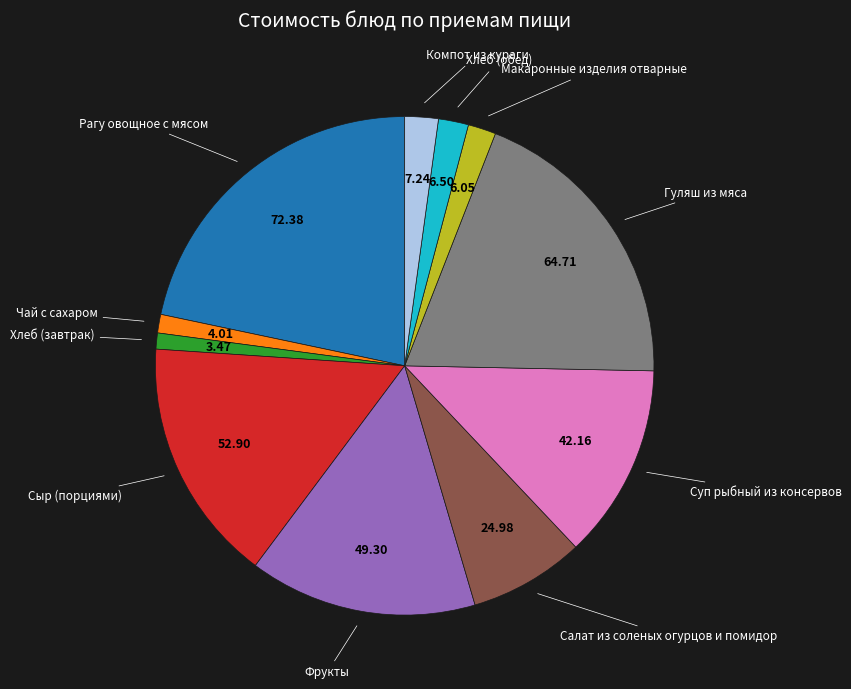

Is there a majority slice in this chart?

No